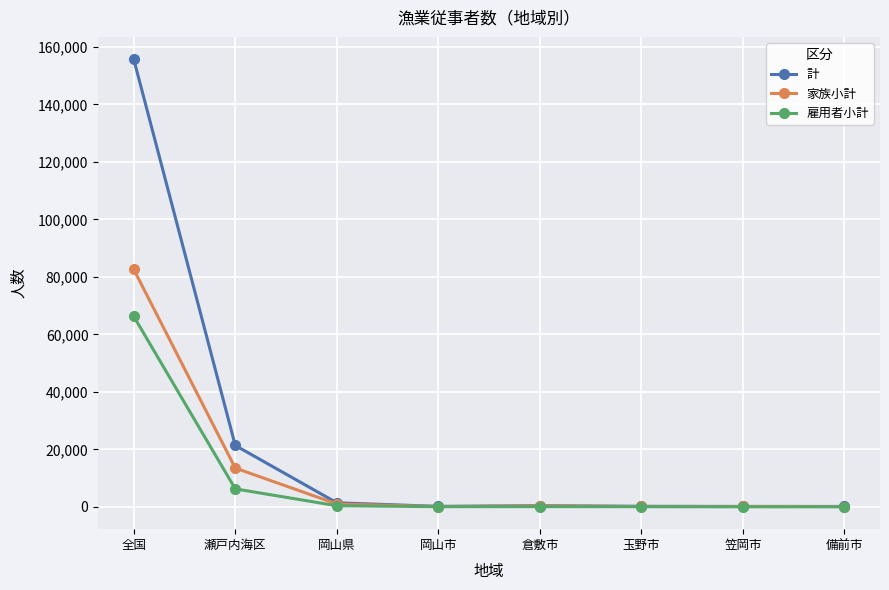

Where is 家族小計 nearest to the value 41345?

瀬戸内海区